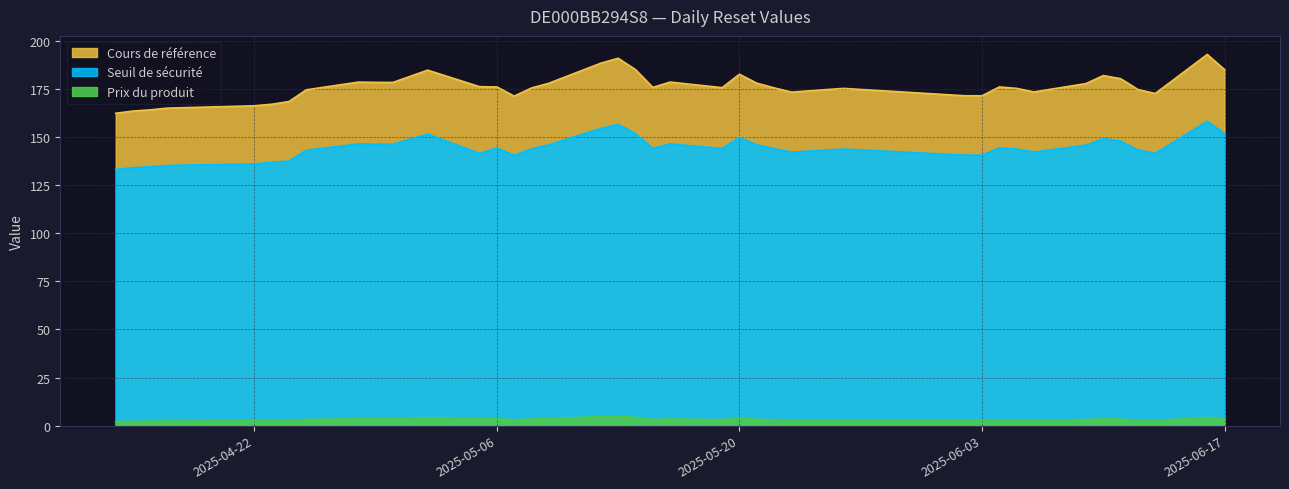

Is it true that Seuil de sécurité equals 134.0 at 2025-04-15?

True